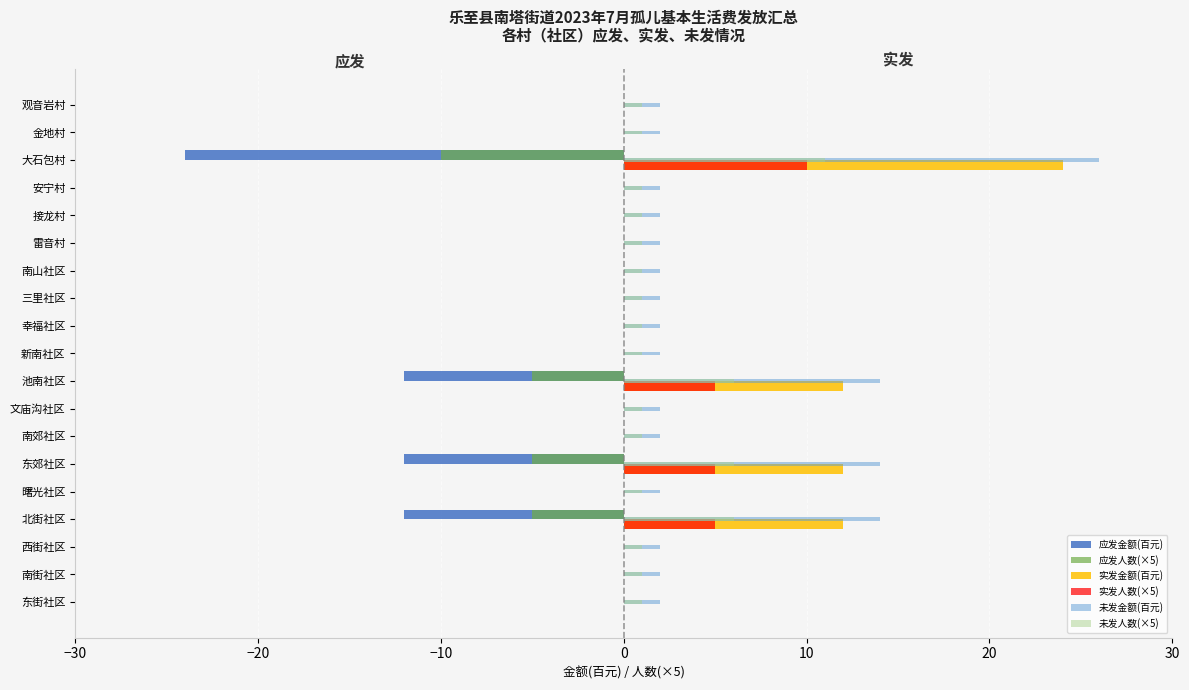

How many data points does each series have?

19